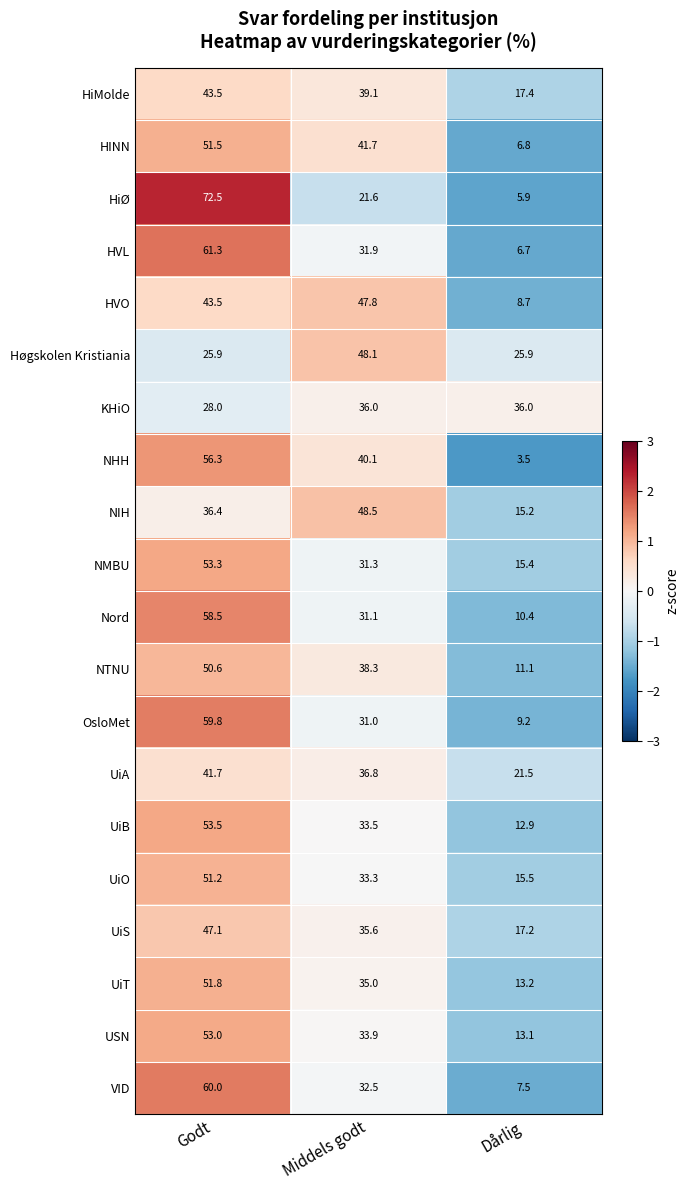

What is the total value across all series at Middels godt?

727.1